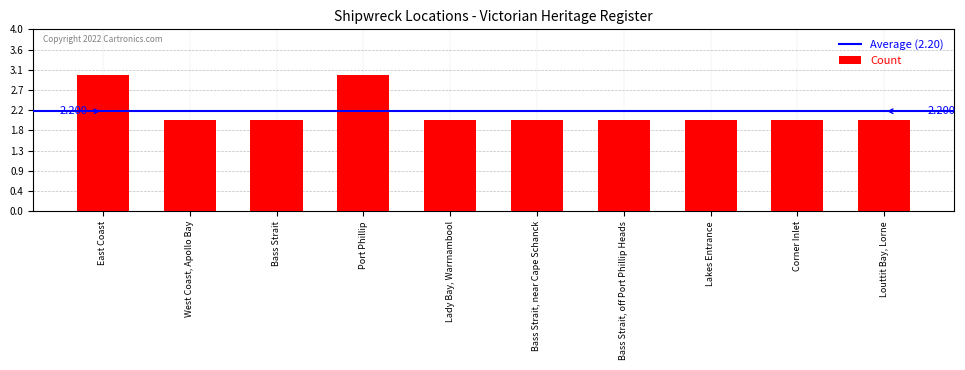

True or false: the data shows 2 at Corner Inlet.

True